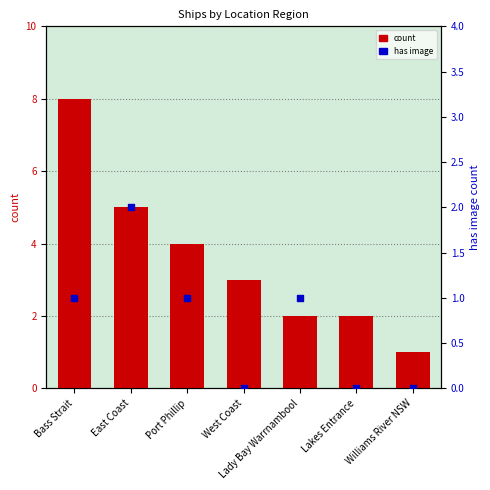

Is the value of count at Lady Bay Warrnambool greater than the value of has image at Williams River NSW?

Yes